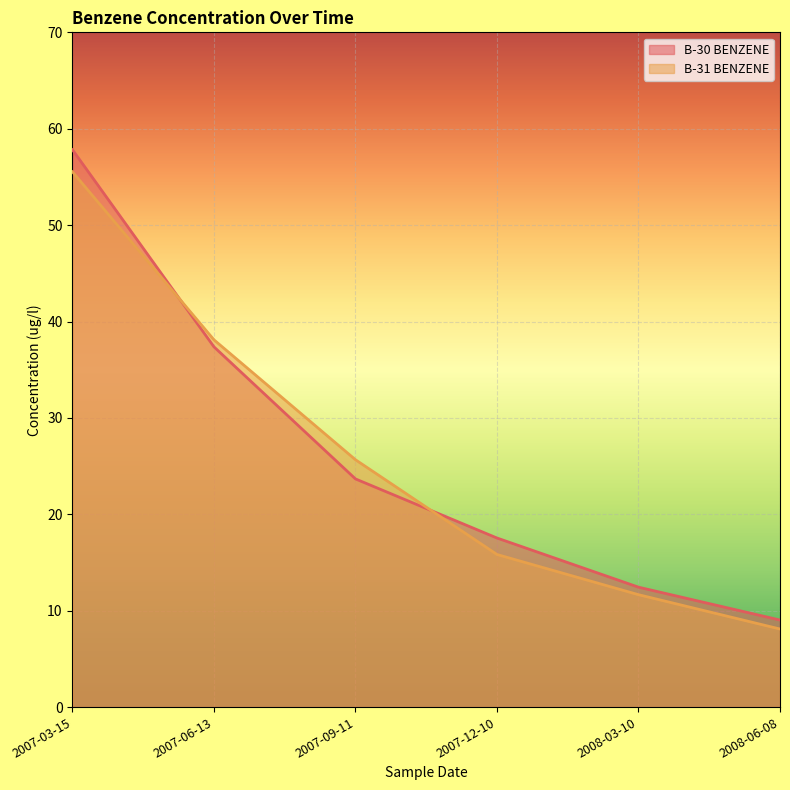

What is the sum of all B-31 BENZENE values?

154.9